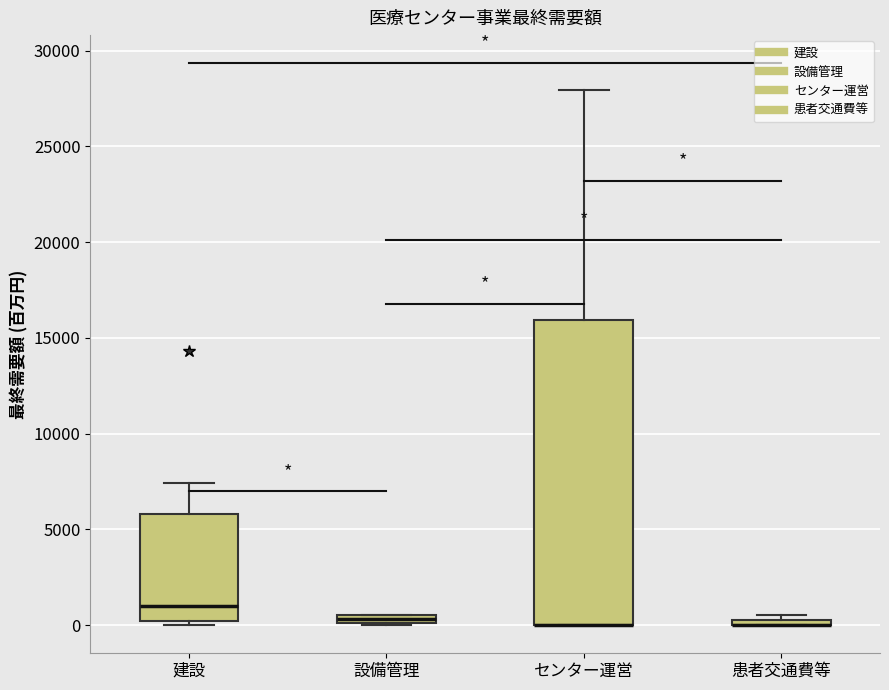

Comparing the boxes themselves (not the whiskers), which one is the tallest?

センター運営